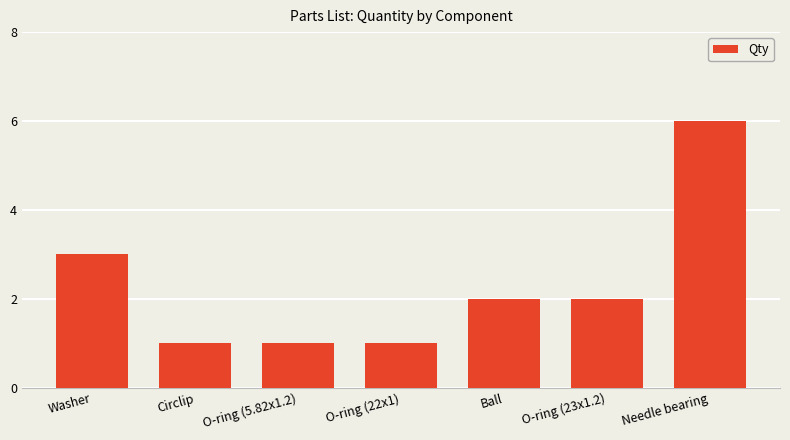

At which label is the value closest to 3?

Washer